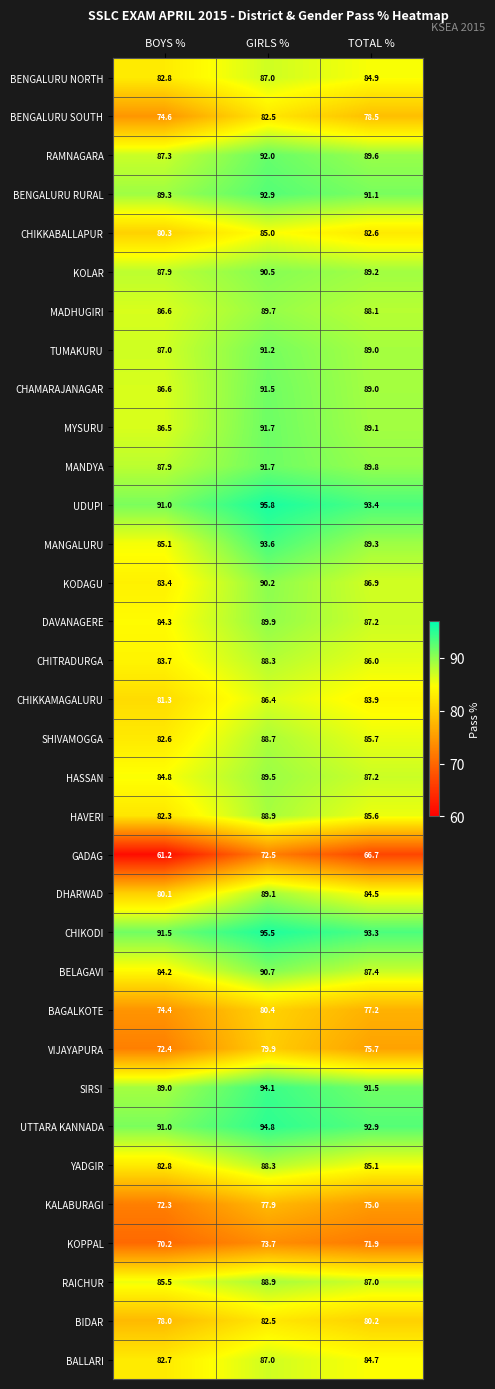

At which category is the sum across all series the highest?

GIRLS %